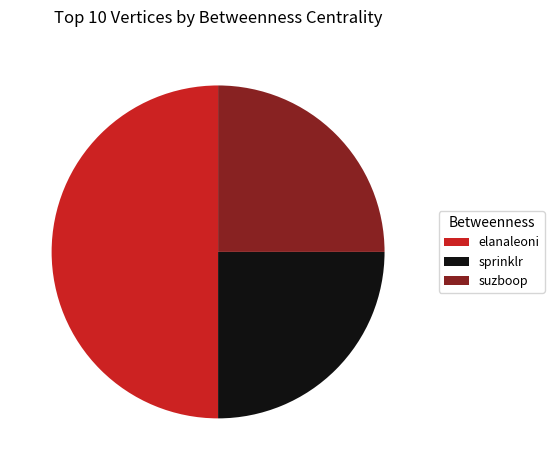

Do elanaleoni and suzboop together represent more than half of the pie?

Yes